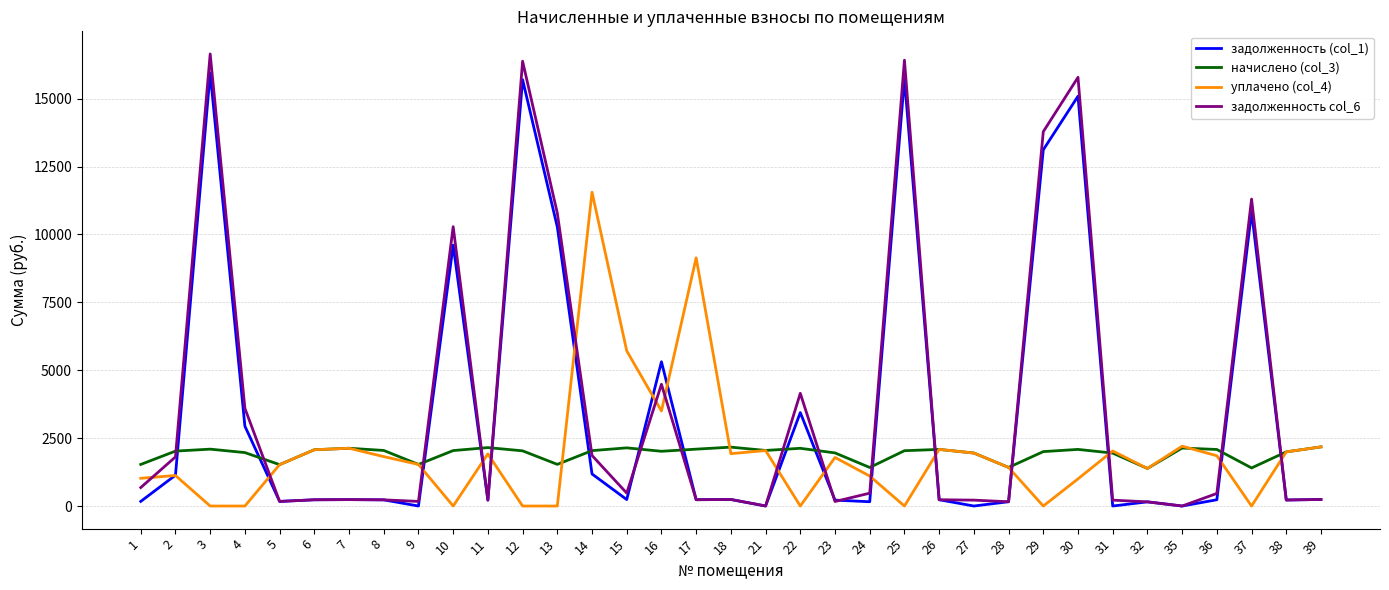

What is the maximum value shown in the chart?

16645.4